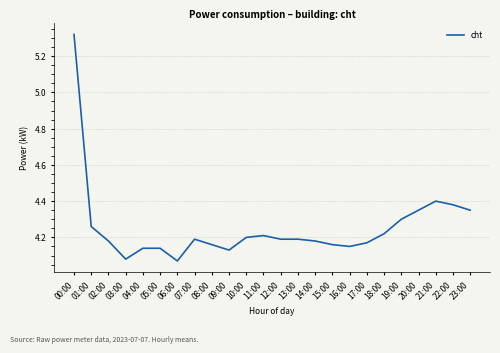

What is the sum of all values?

102.1